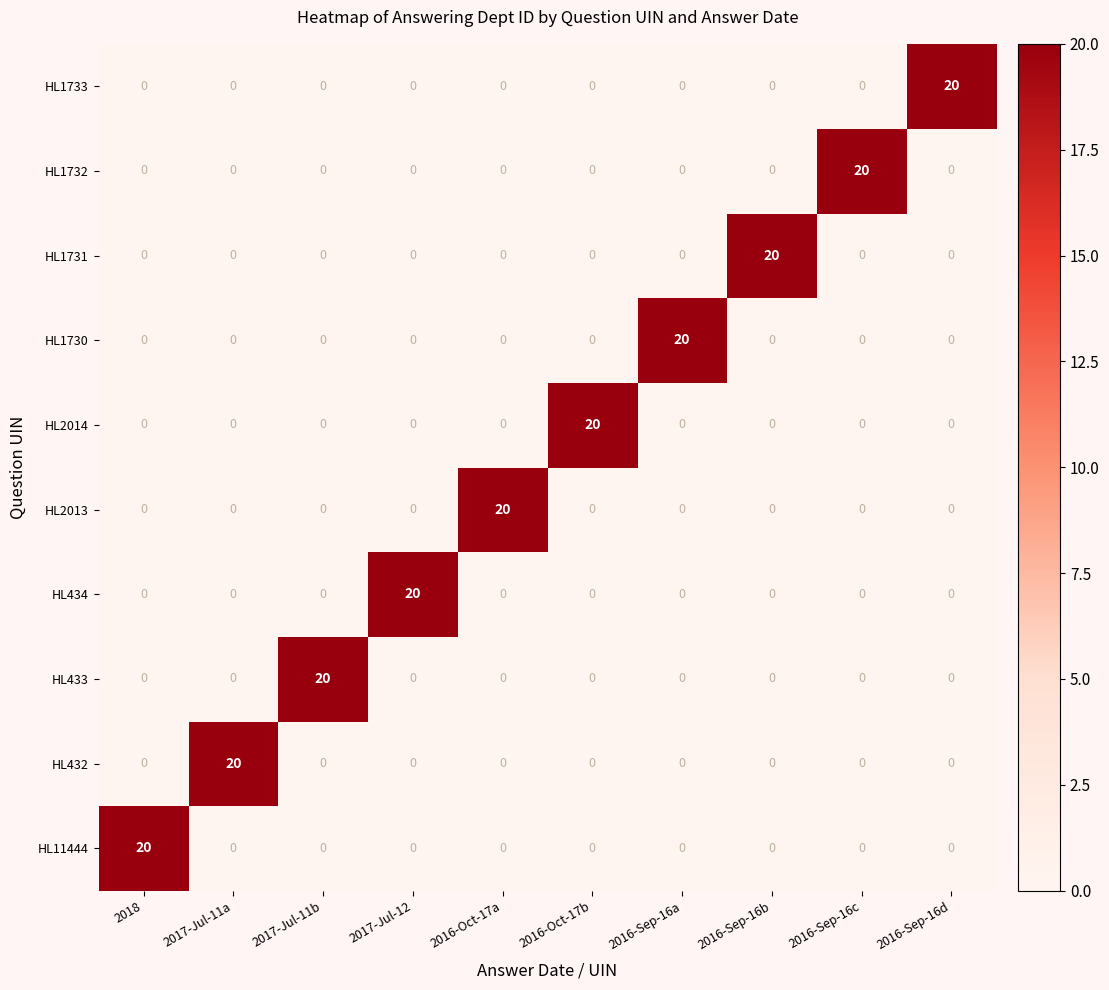

What is the maximum value shown in the chart?

20